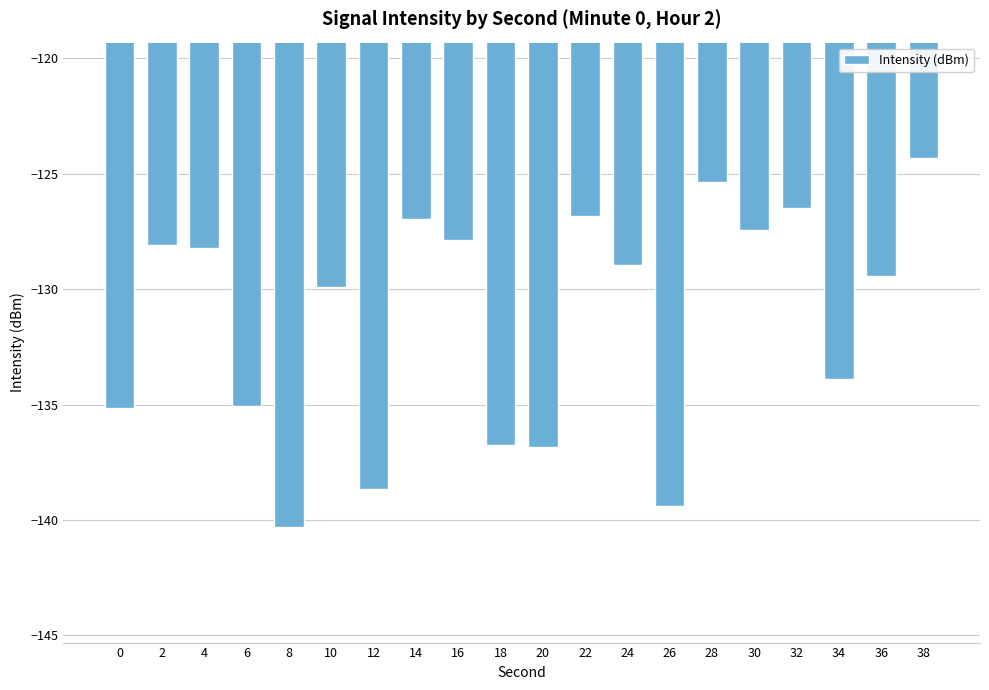

What is the difference between the maximum and second lowest values?

15.1